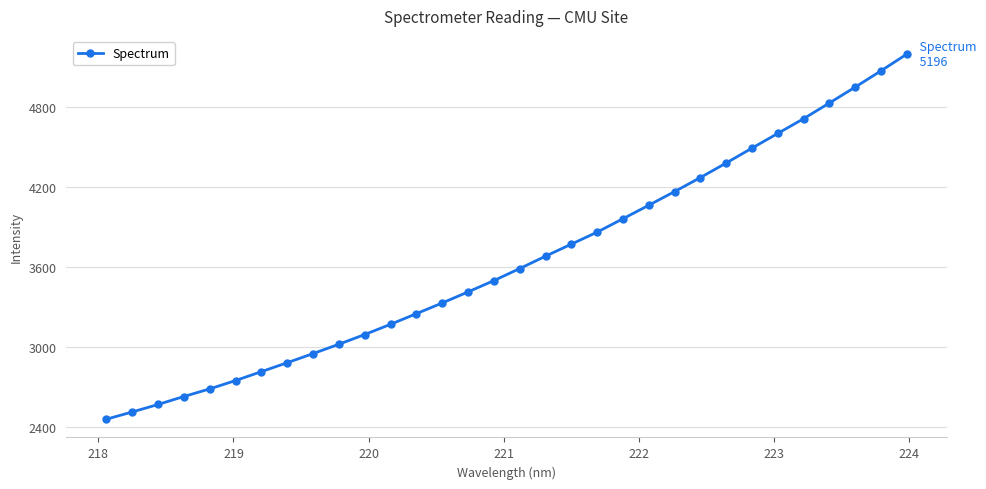

What is the difference between the maximum and minimum values?

2734.9